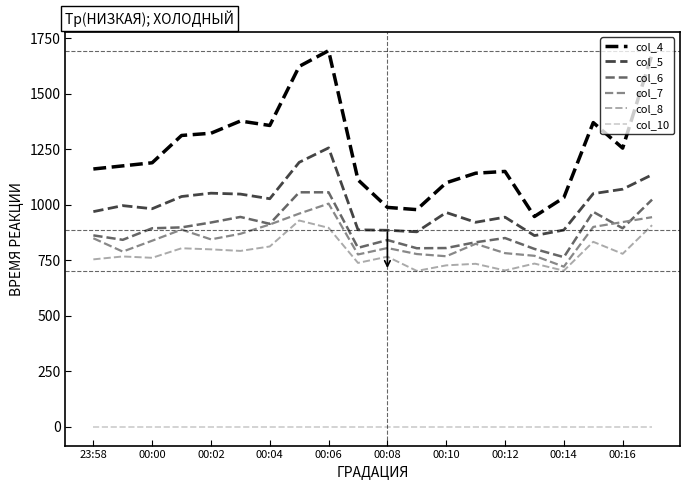

Which series has the largest total across all categories?

col_4